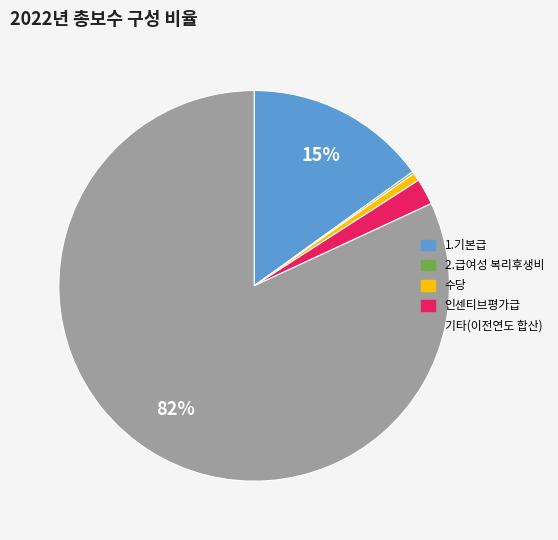

To the nearest percent, what is the average slice percentage?

20%